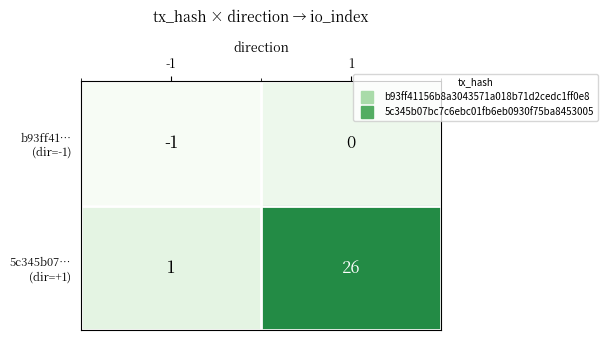

What is the difference between the highest and lowest values at 1?

26